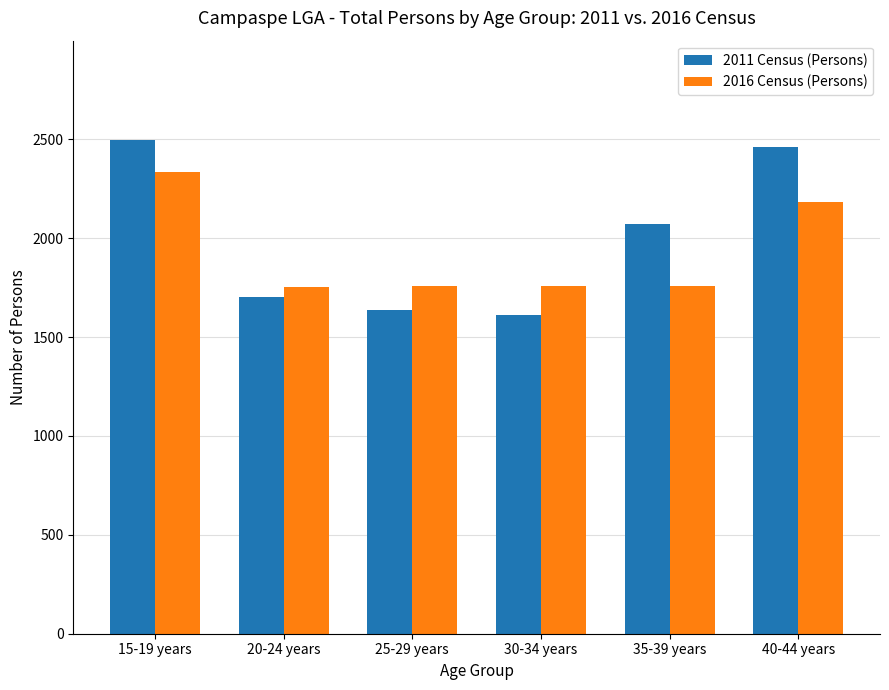

What is the greatest value displayed?

2499